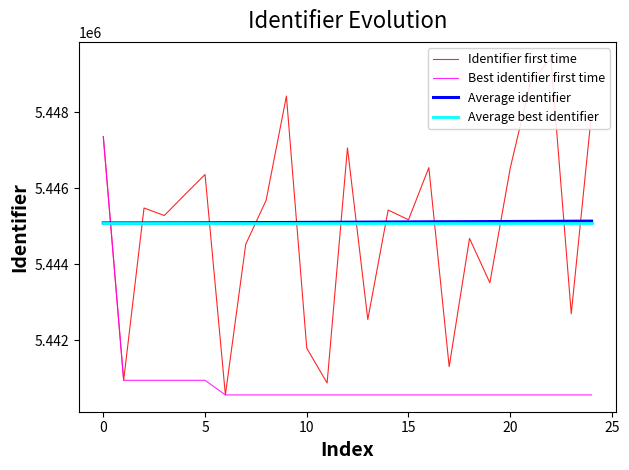

Which series has the largest range (max minus min)?

Identifier first time